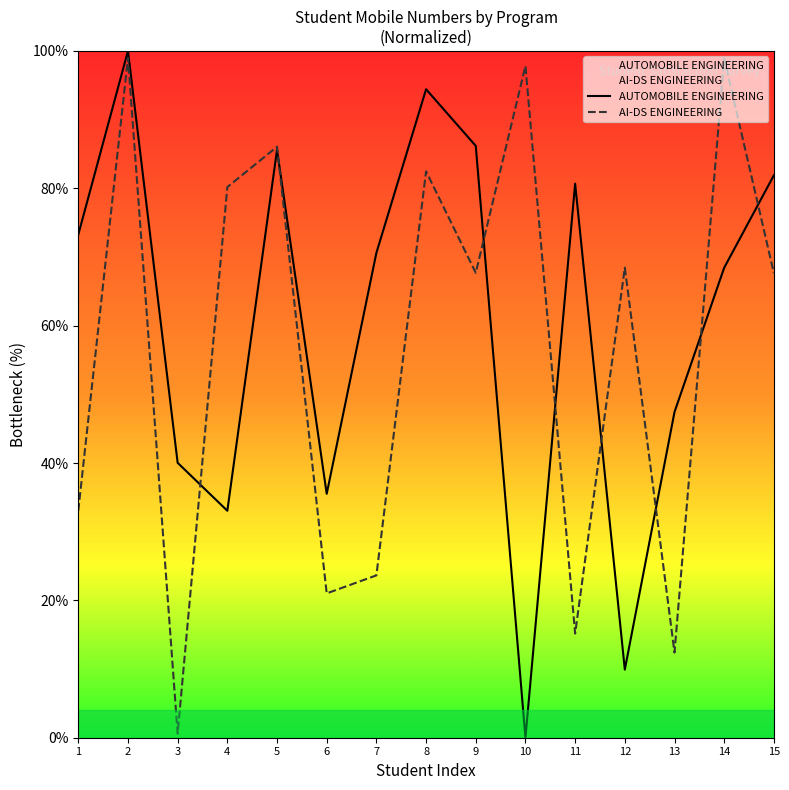

True or false: AI-DS ENGINEERING and AUTOMOBILE ENGINEERING intersect in this chart.

True